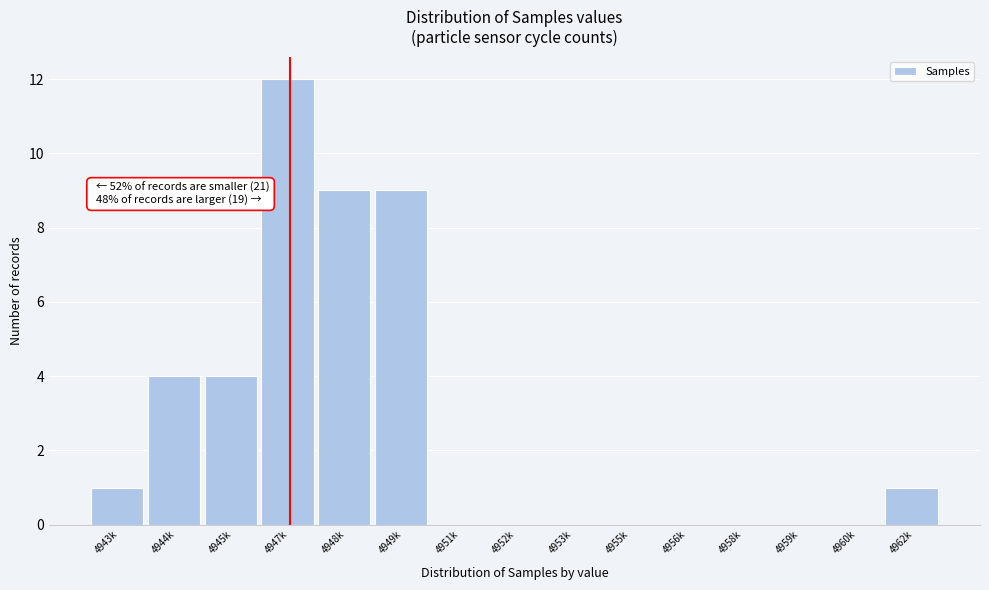

Reading right to left, transcribe all the data shown in this chart.

4962k=1	4960k=0	4959k=0	4958k=0	4956k=0	4955k=0	4953k=0	4952k=0	4951k=0	4949k=9	4948k=9	4947k=12	4945k=4	4944k=4	4943k=1